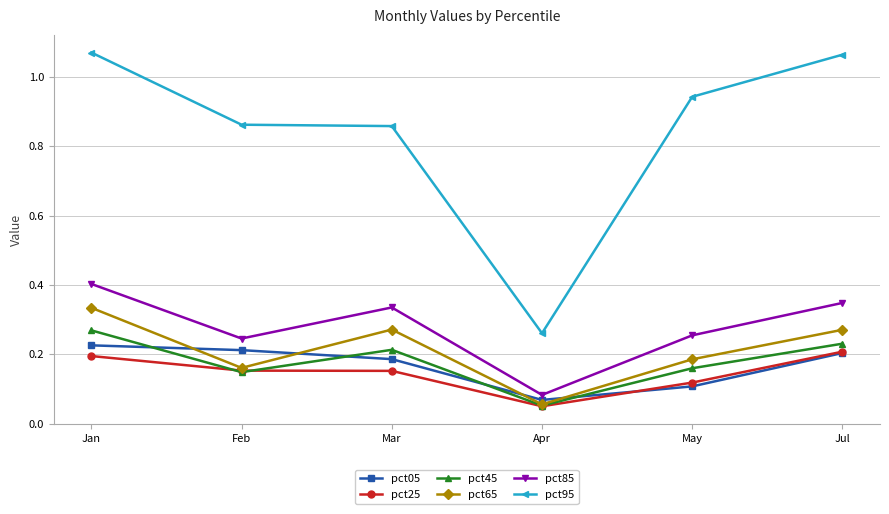

How many pct25 values are between 0 and 1?

6